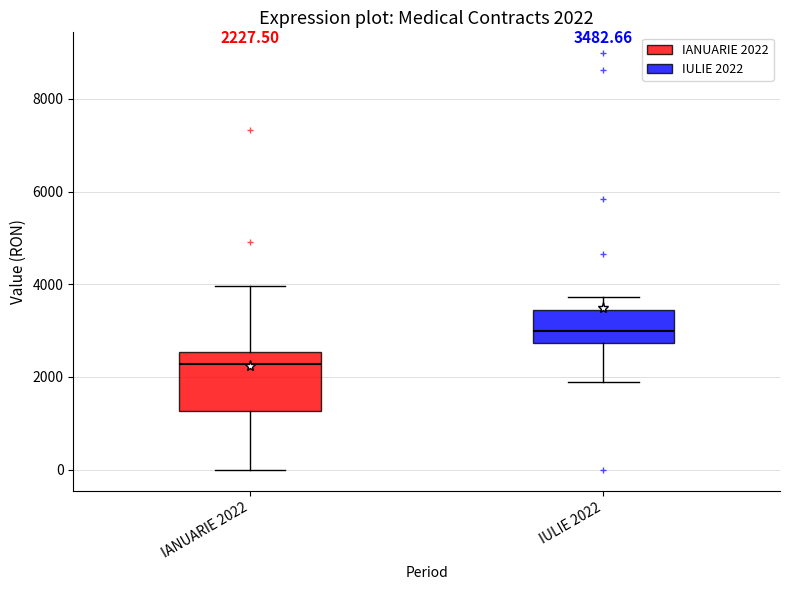

Which box has the lowest median line?

IANUARIE 2022